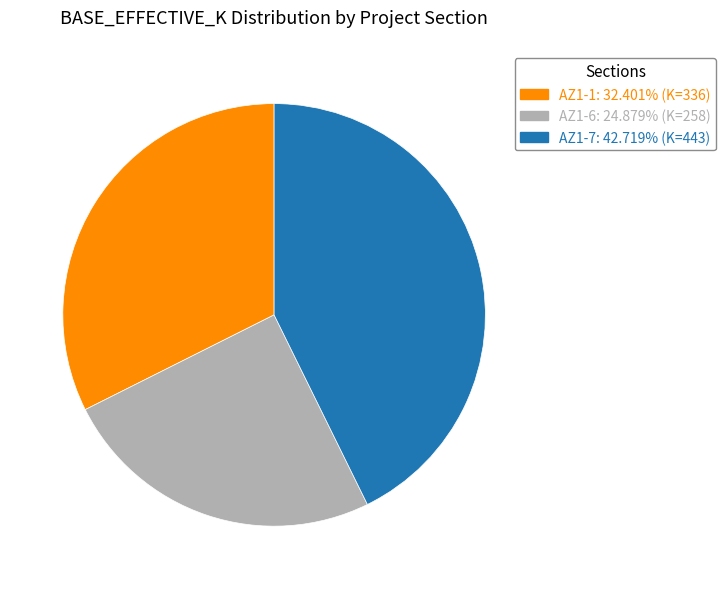

True or false: AZ1-7 accounts for 54% of the total.

False